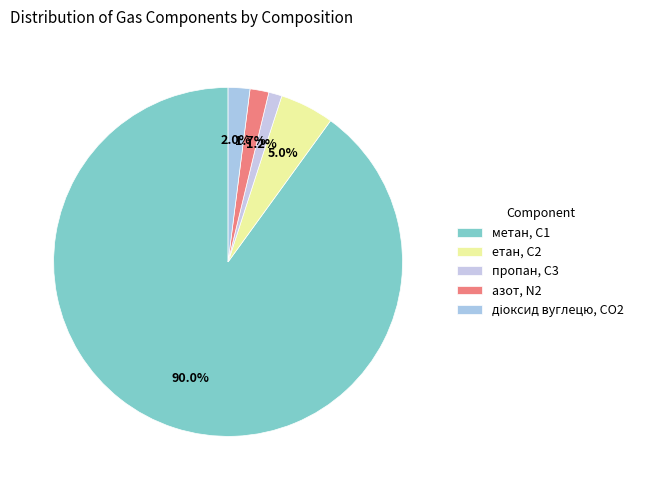

How many segments does this pie chart have?

5